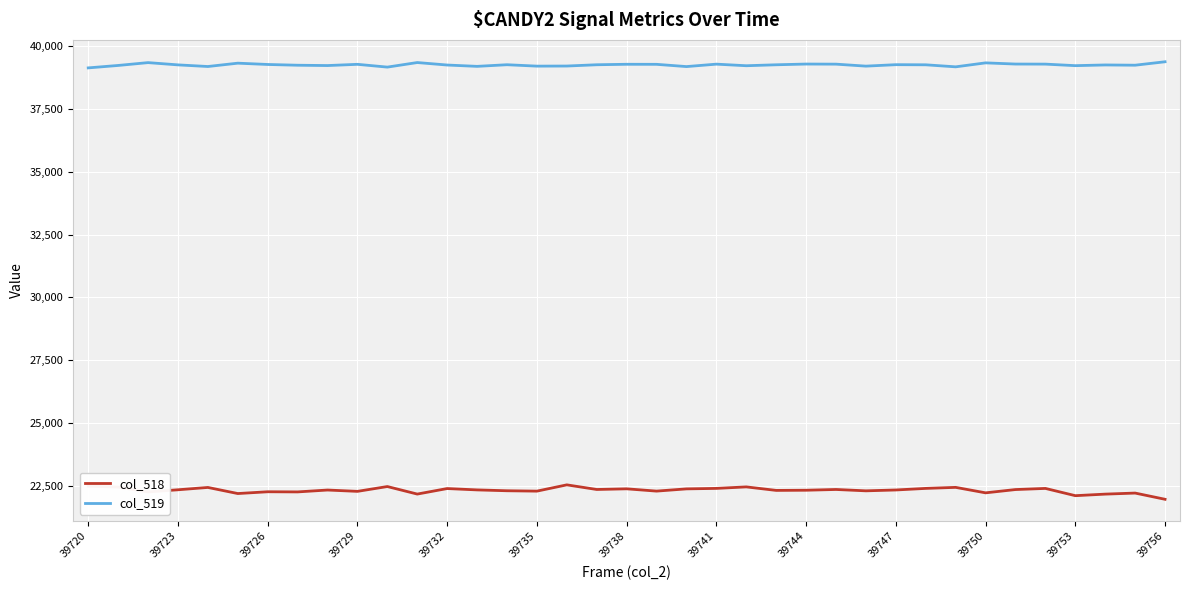

Does the chart have visible grid lines?

Yes